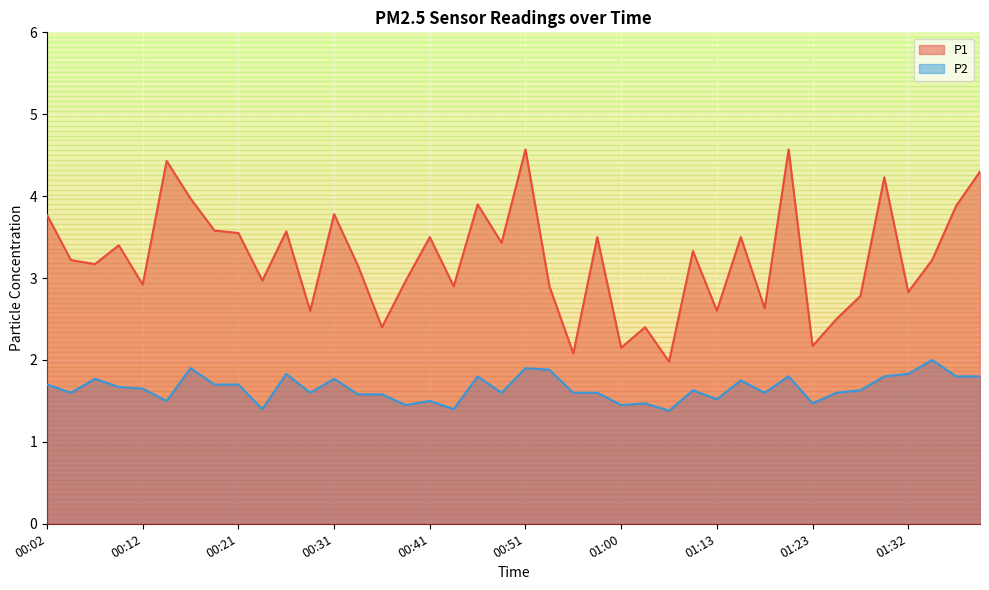

Where is the first local maximum for P1?

00:09